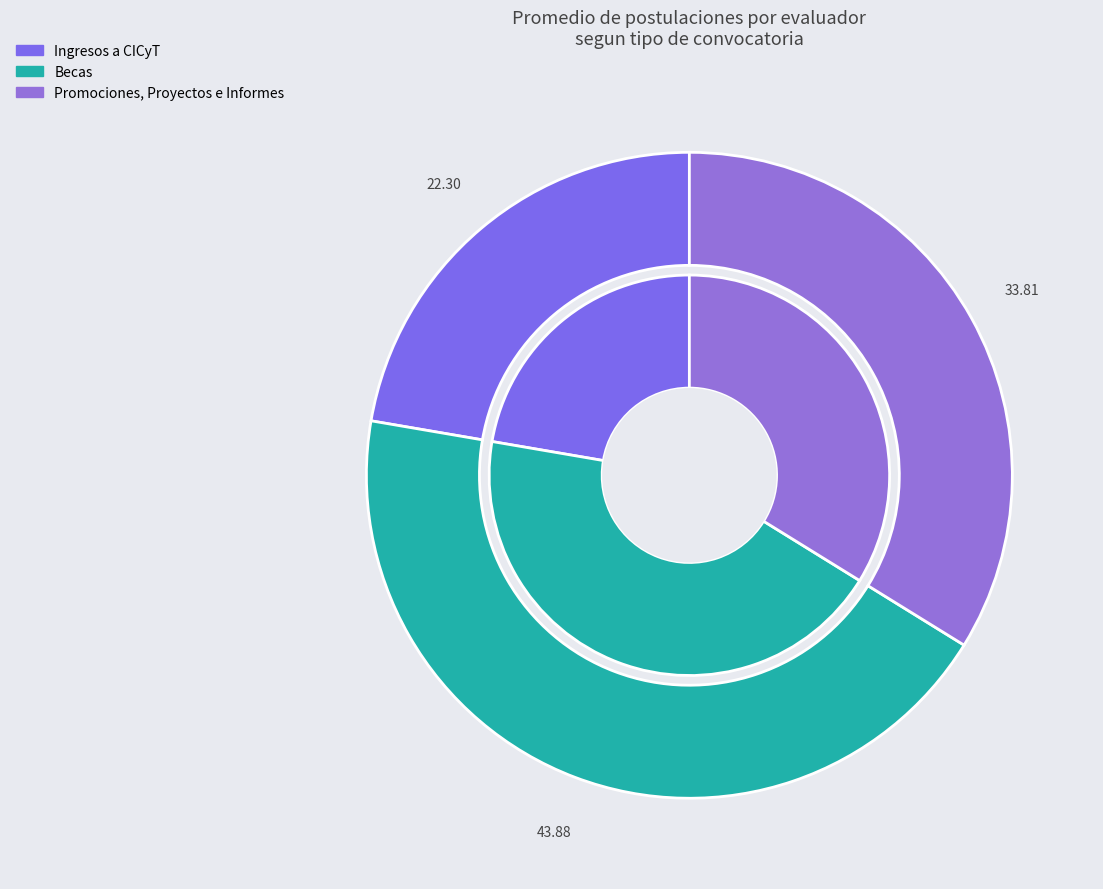

True or false: Becas accounts for 53% of the total.

False